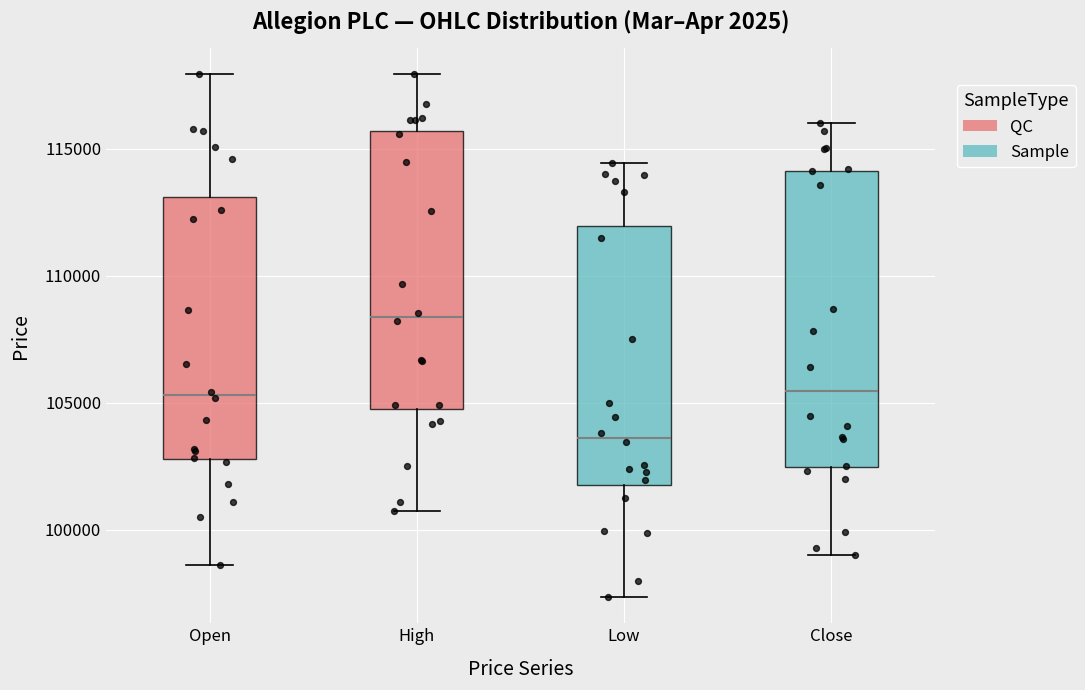

Comparing the boxes themselves (not the whiskers), which one is the tallest?

Close